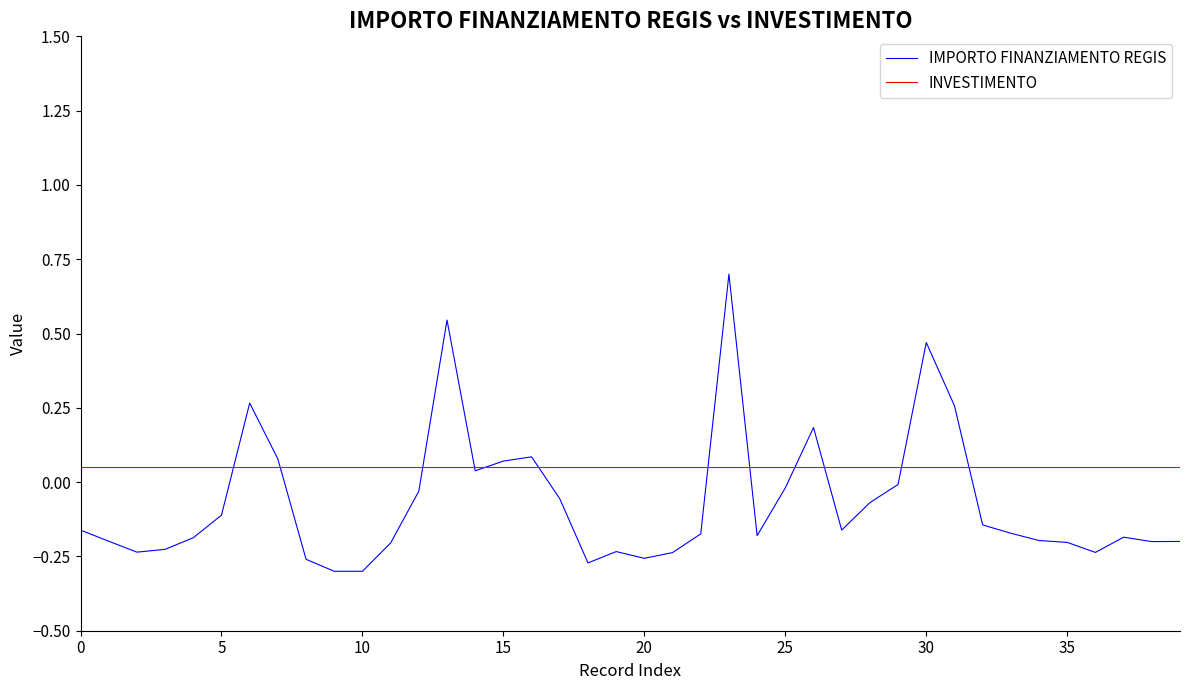

What is the maximum value for IMPORTO FINANZIAMENTO REGIS?

0.7